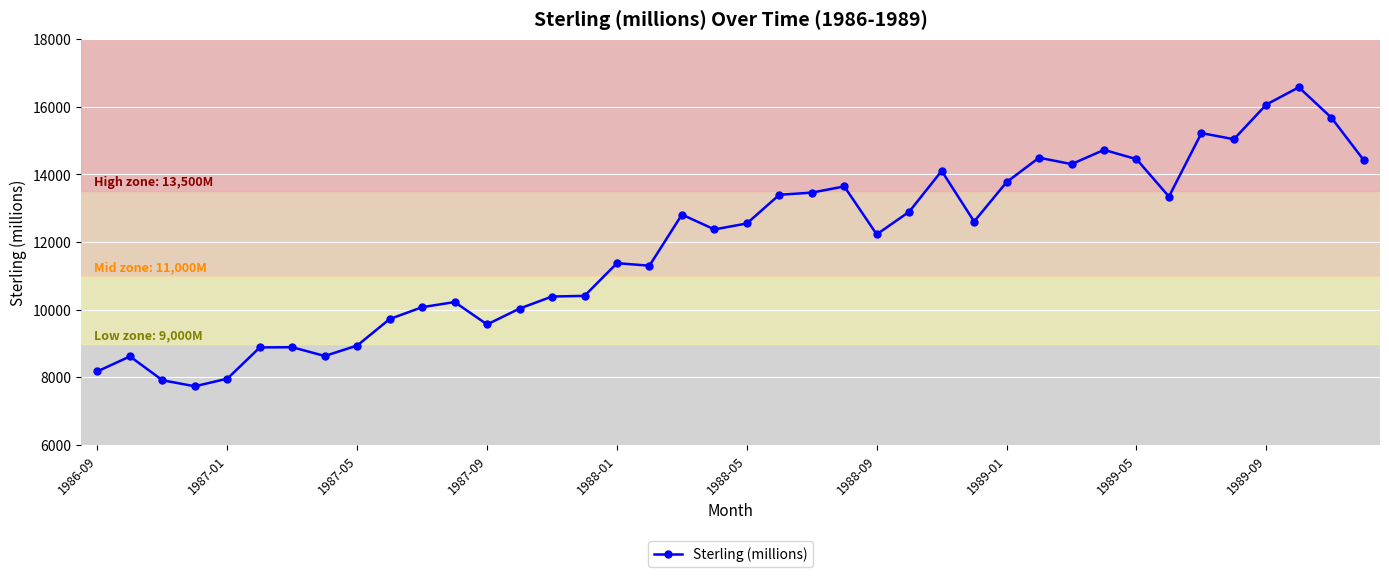

What is the sum of all values?

477065